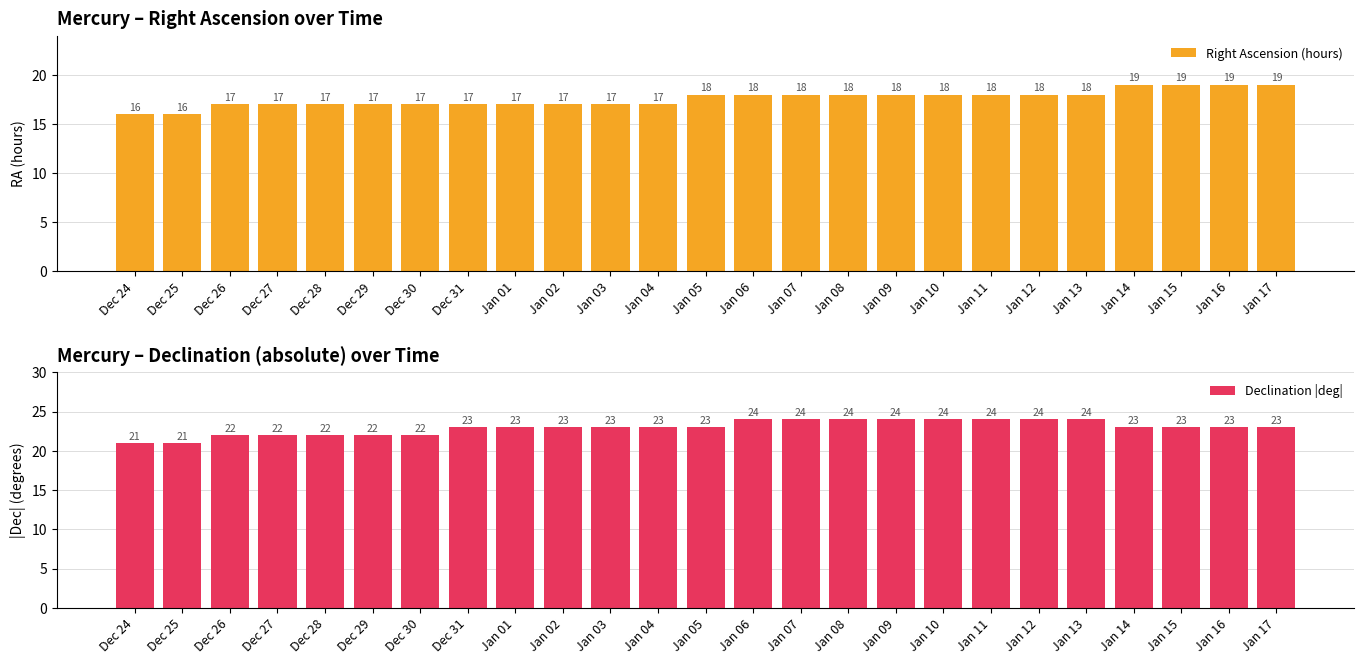

At which category is the sum across all series the highest?

Jan 06